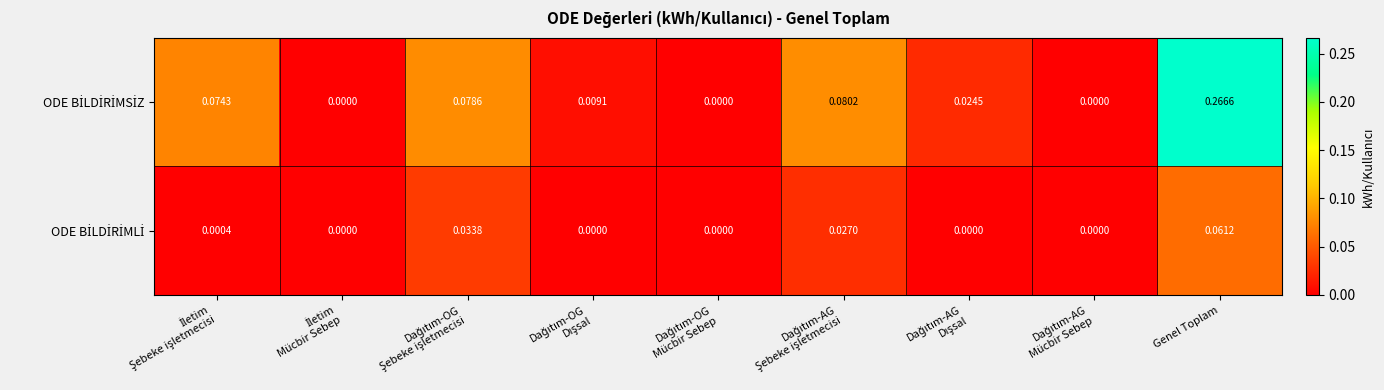

At which category is the sum across all series the highest?

Genel Toplam